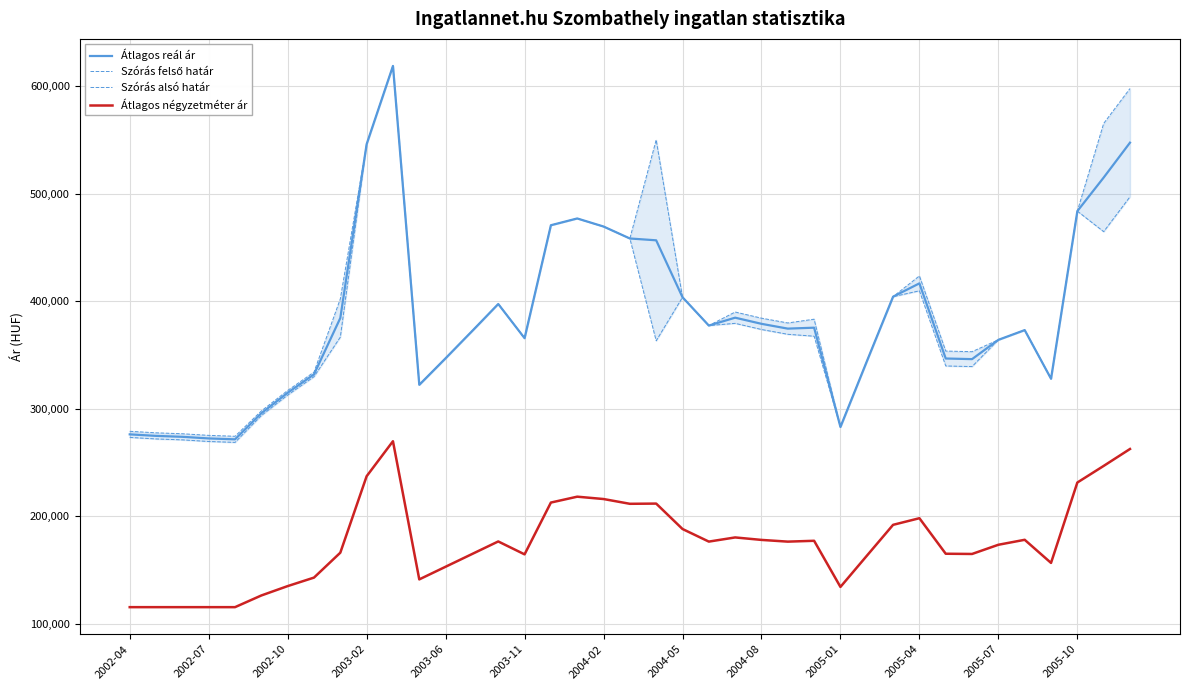

Which series has the largest range (max minus min)?

Szórás alsó határ